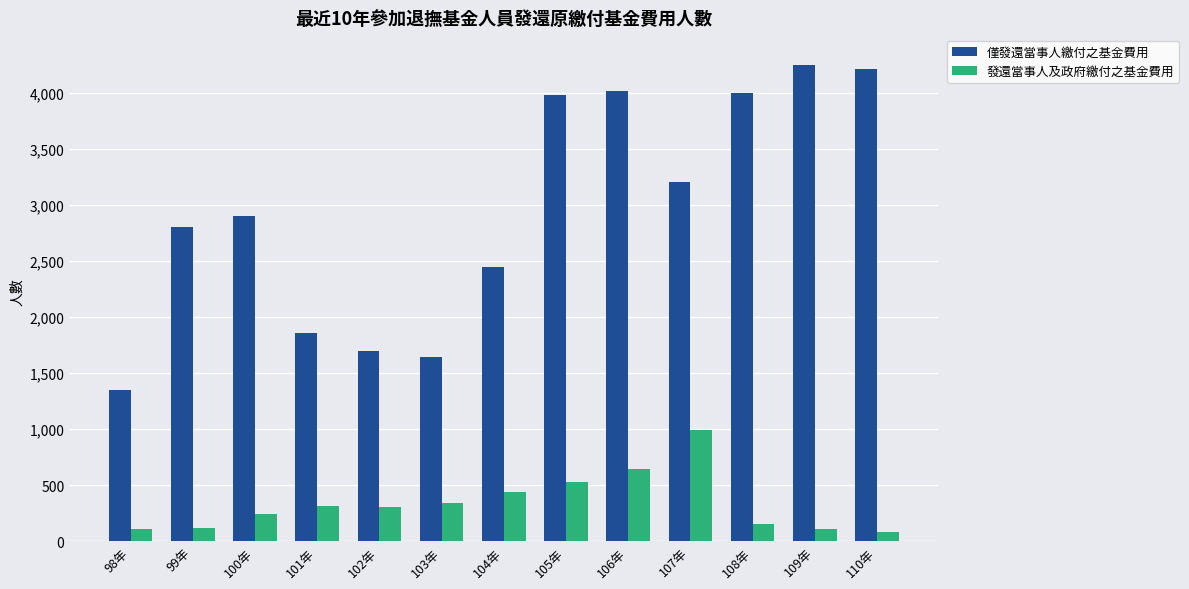

How many series are shown in this chart?

2